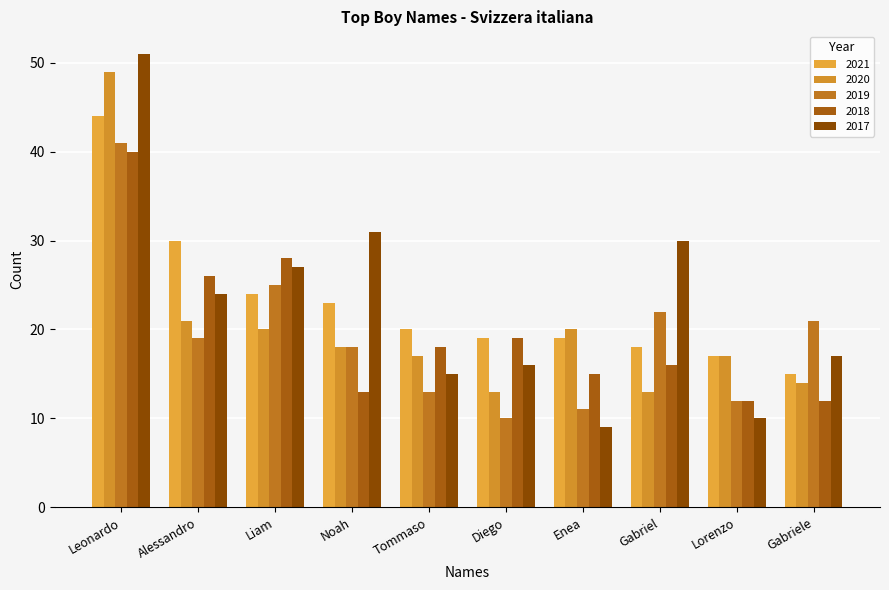

What is the value of the 2020 bar at the 6th from the left?

13